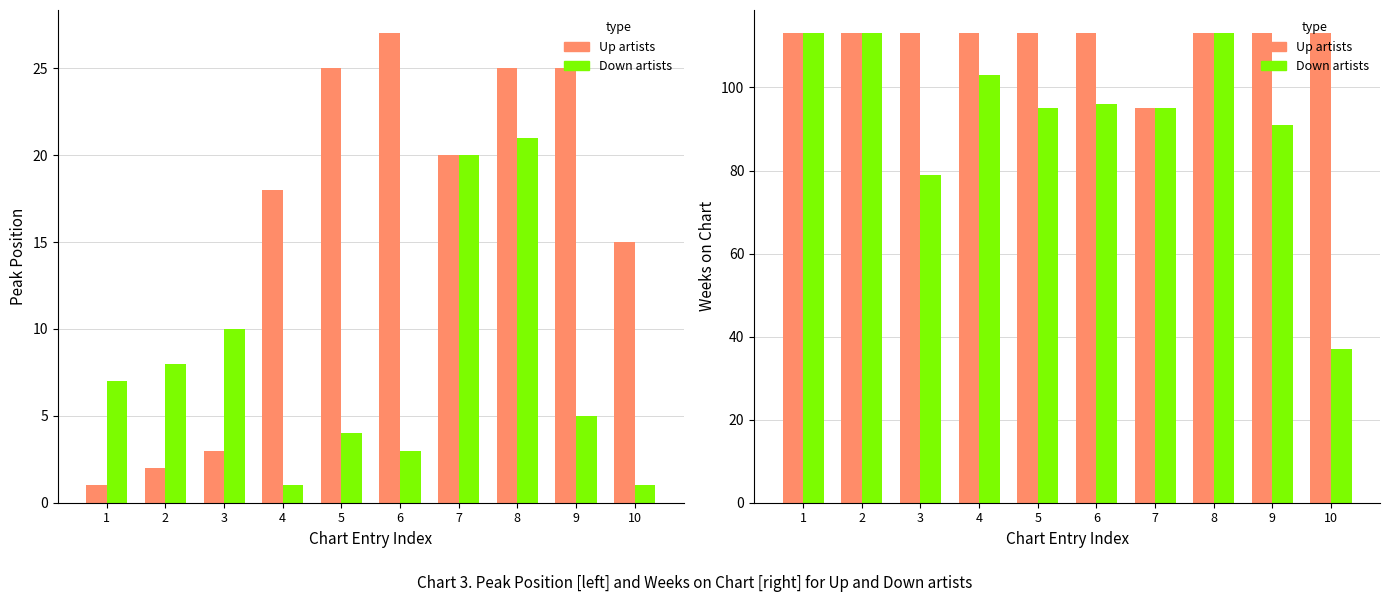

At which label does Down first exceed 96?

1